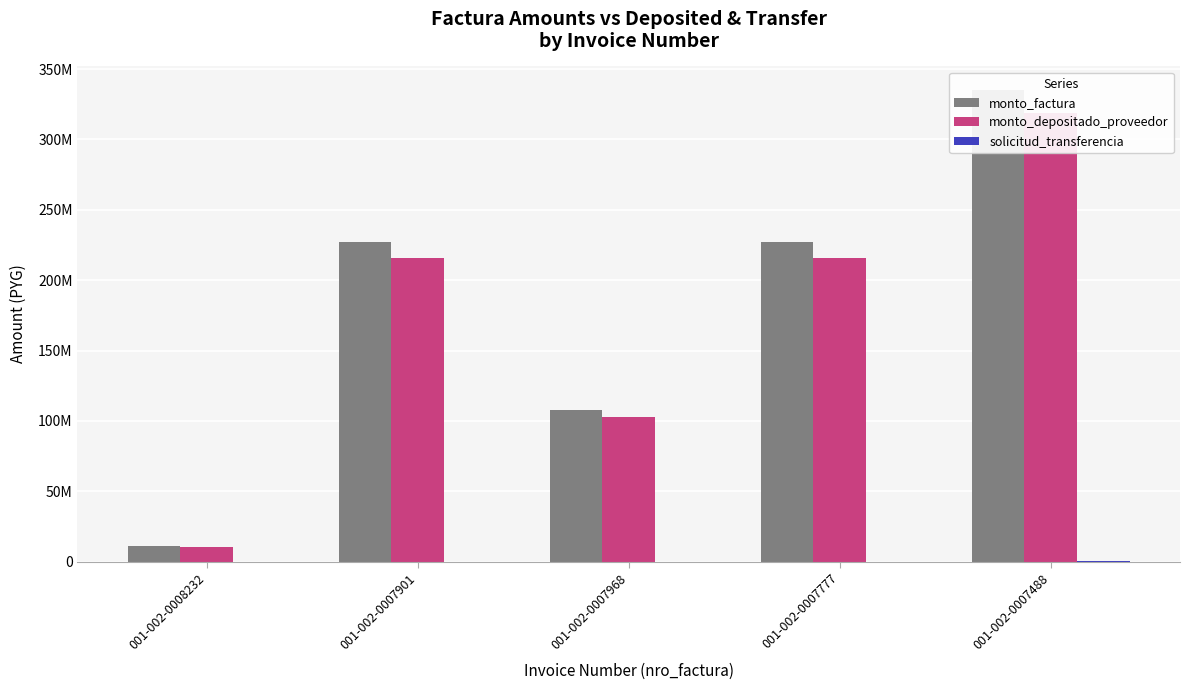

At which category is the sum across all series the highest?

001-002-0007488